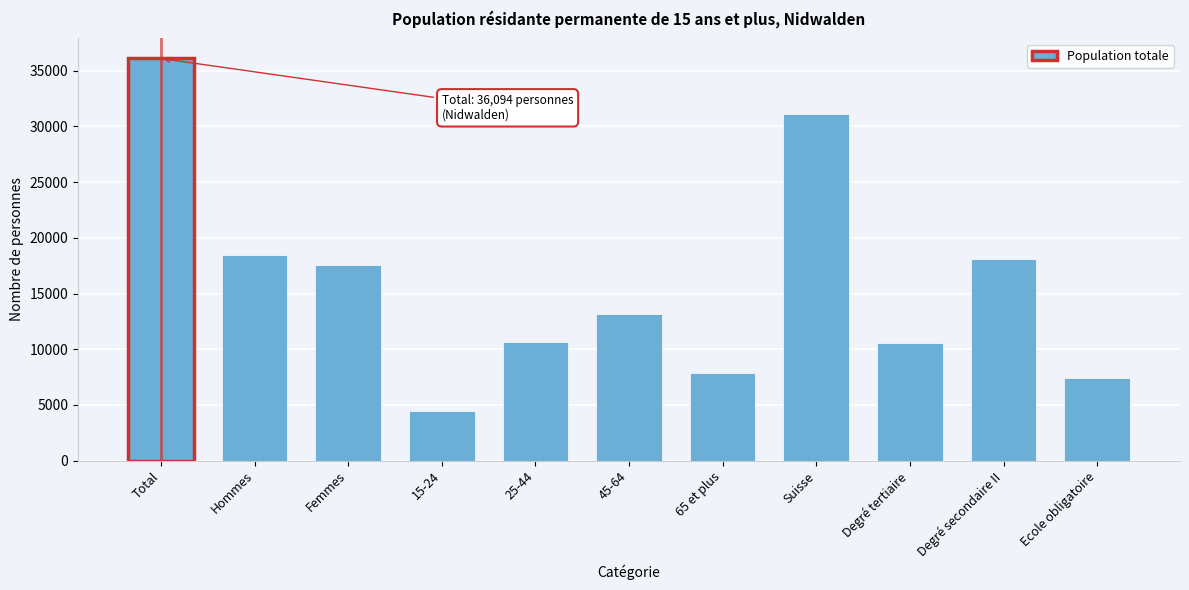

What is the average value?

15955.7